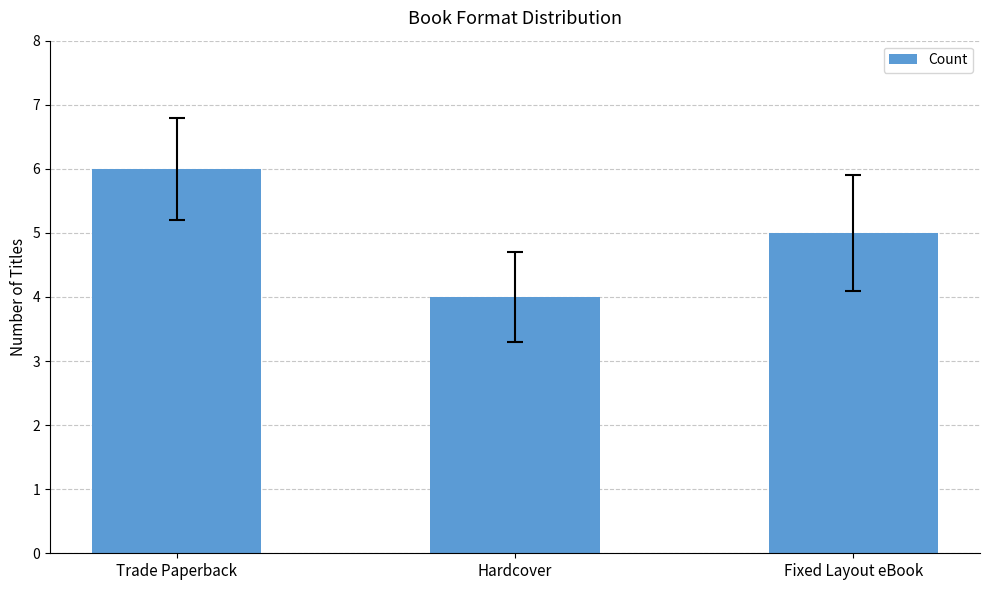

The value at Fixed Layout eBook is 7. True or false?

False